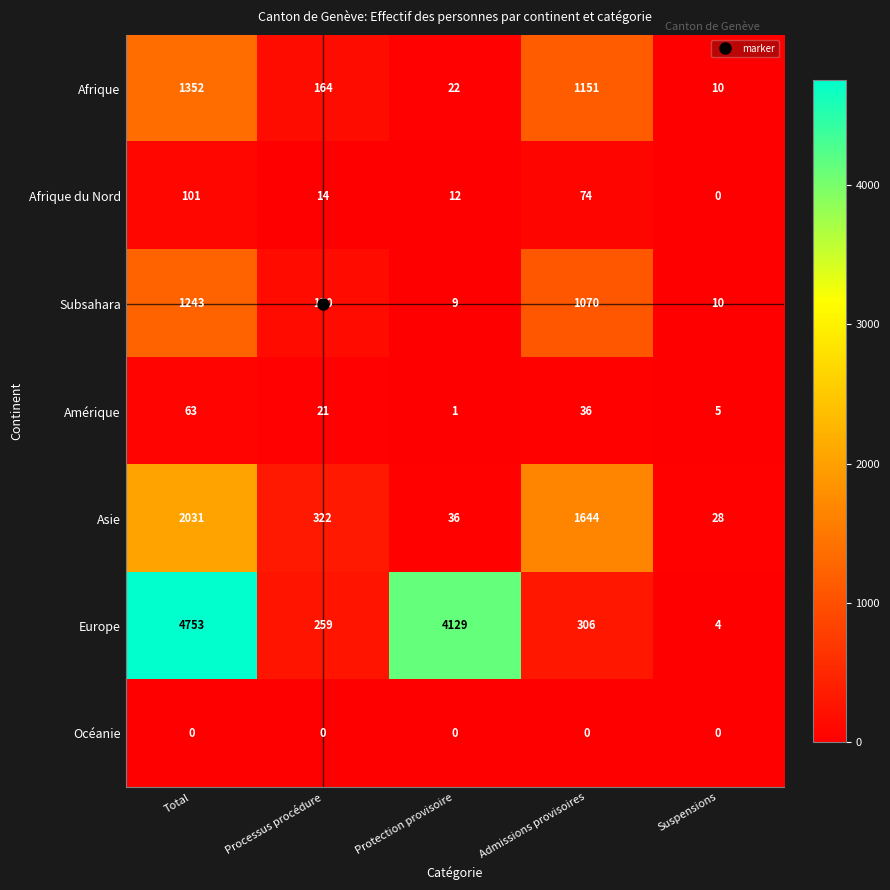

Which series has the largest total across all categories?

Europe